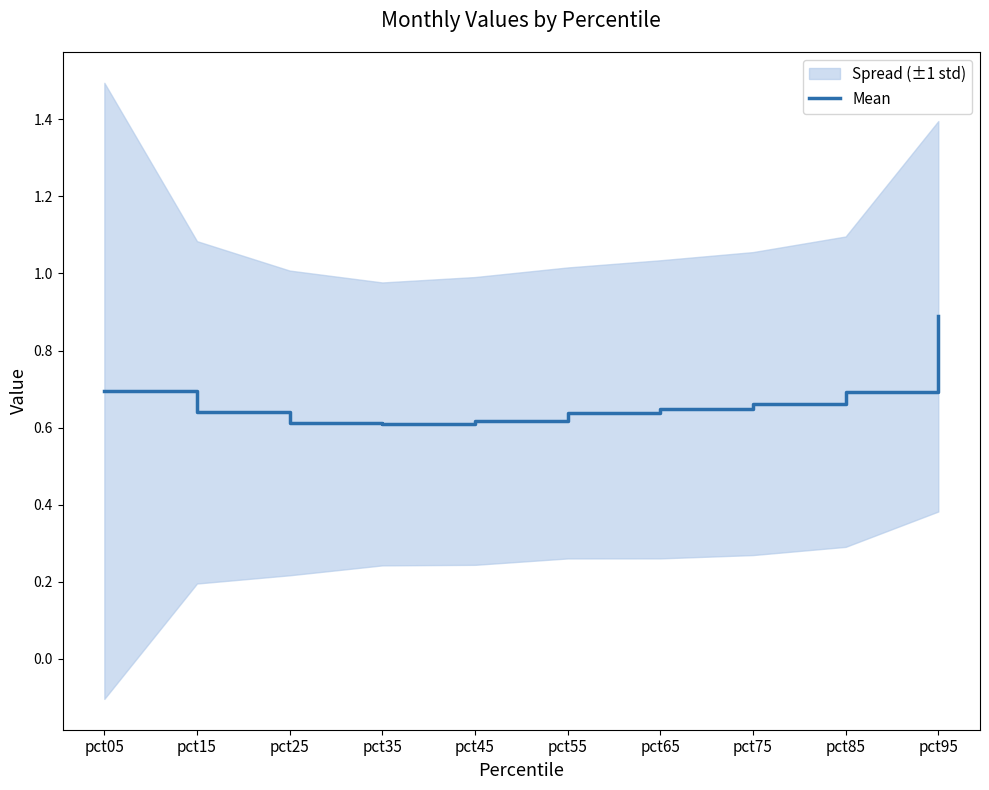

The value at pct85 is 0.7. True or false?

True